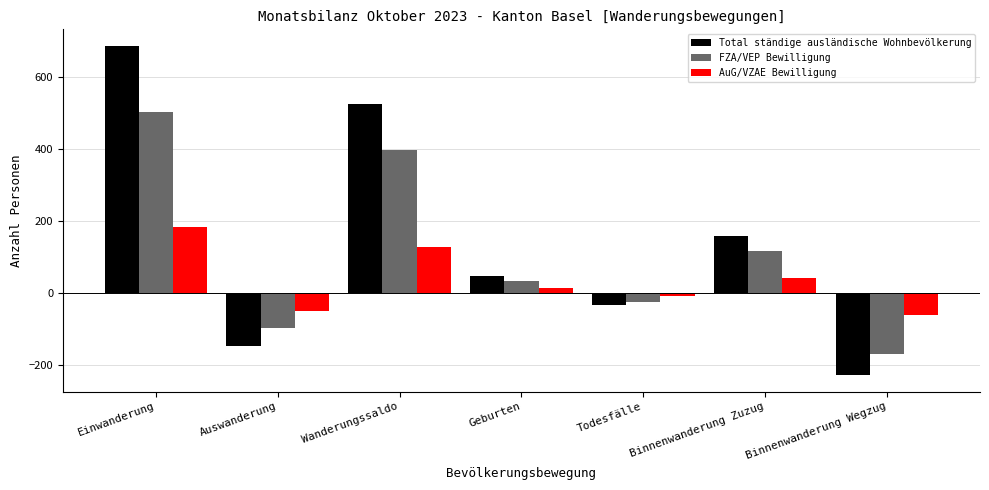

Reading left to right, extract all data points from this chart.

Total ständige ausländische Wohnbevölkerung: Einwanderung=688	Auswanderung=-146	Wanderungssaldo=527	Geburten=48	Todesfälle=-34	Binnenwanderung Zuzug=159	Binnenwanderung Wegzug=-228
FZA/VEP Bewilligung: Einwanderung=503	Auswanderung=-97	Wanderungssaldo=399	Geburten=33	Todesfälle=-26	Binnenwanderung Zuzug=118	Binnenwanderung Wegzug=-168
AuG/VZAE Bewilligung: Einwanderung=185	Auswanderung=-49	Wanderungssaldo=128	Geburten=15	Todesfälle=-8	Binnenwanderung Zuzug=41	Binnenwanderung Wegzug=-60